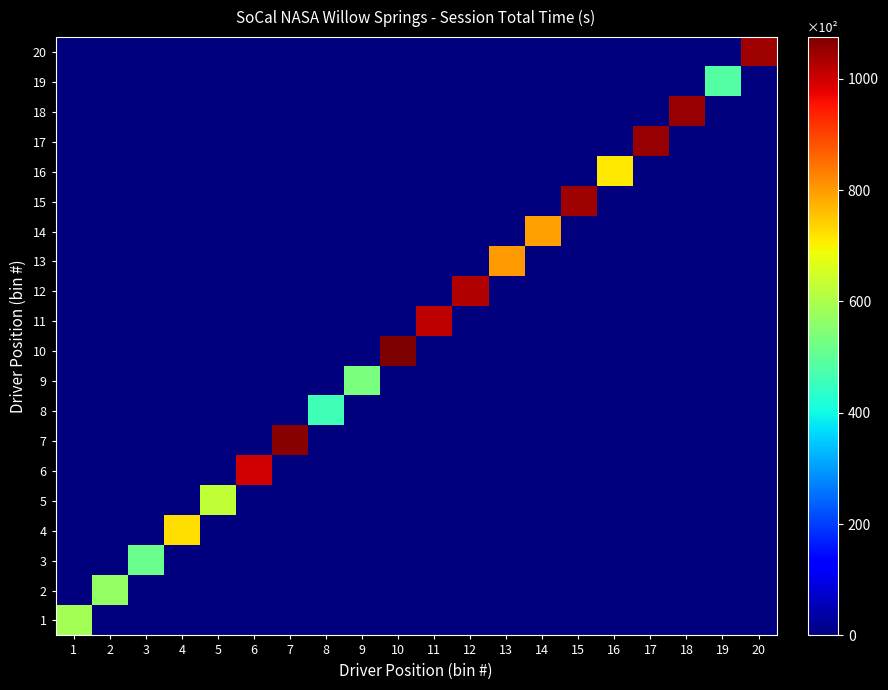

What is the greatest value displayed?

1074.6